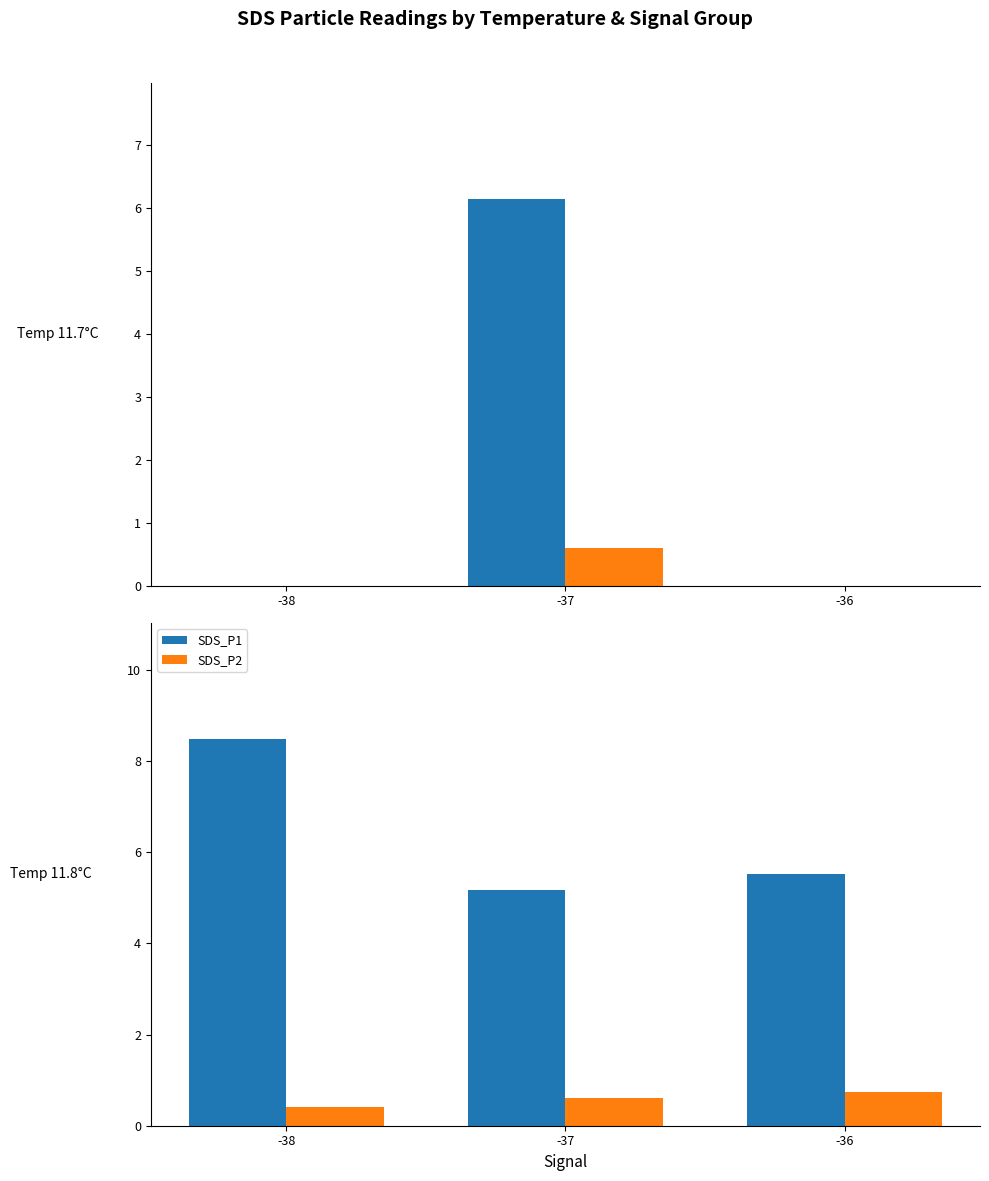

Which series changed the most between -37 and -36?

SDS_P1